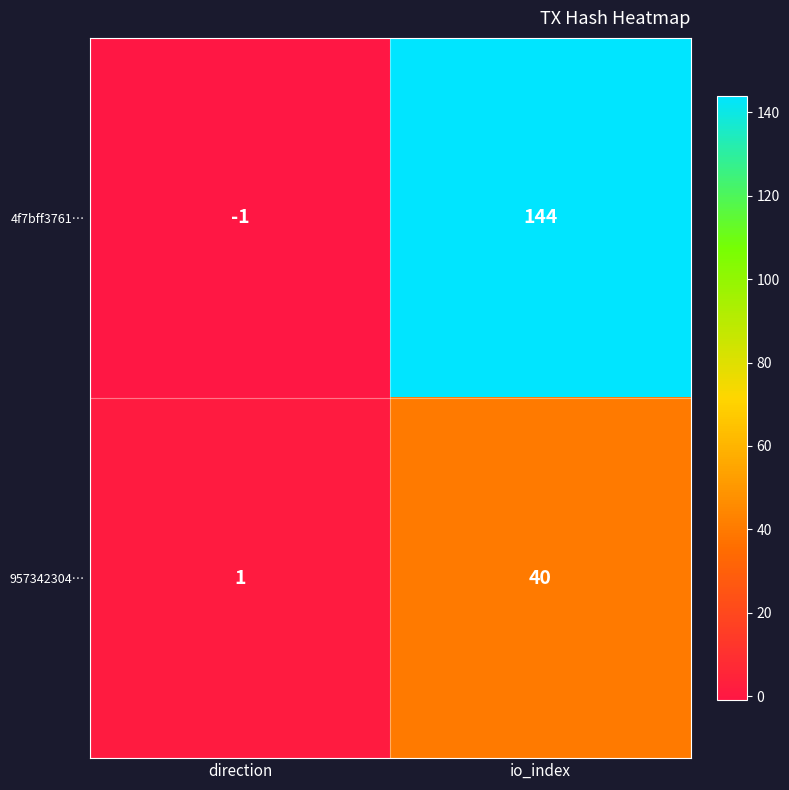

Which series has the widest spread of values?

4f7bff3761…